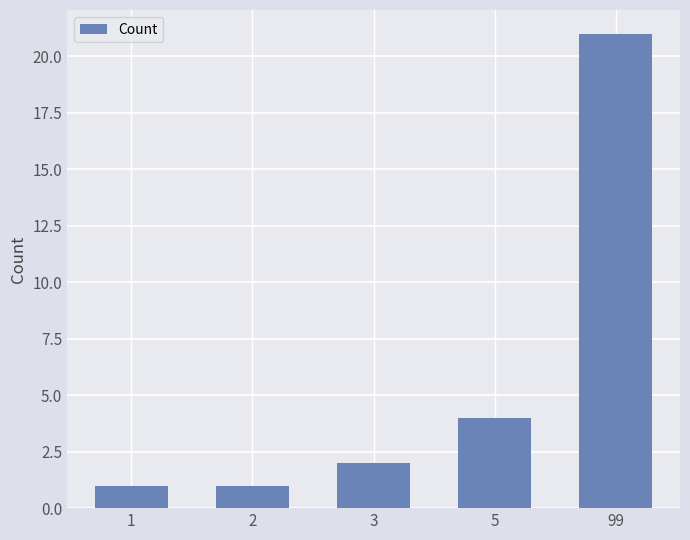

What is the change in value from 2 to 5?

+3